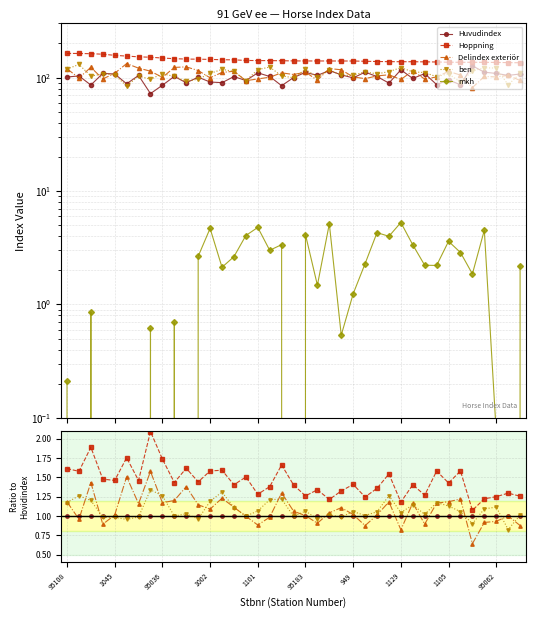

What is the approximate value of ben at 33?

1.1